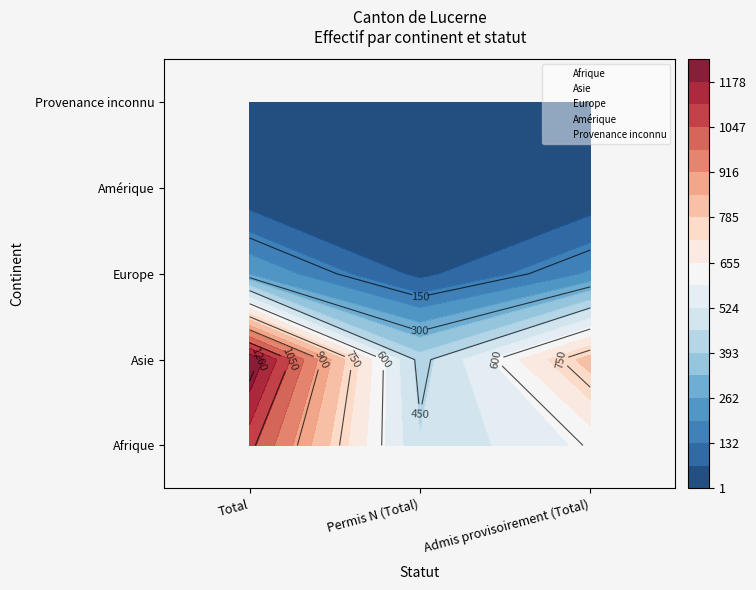

What is the highest value of the Amérique series?

2